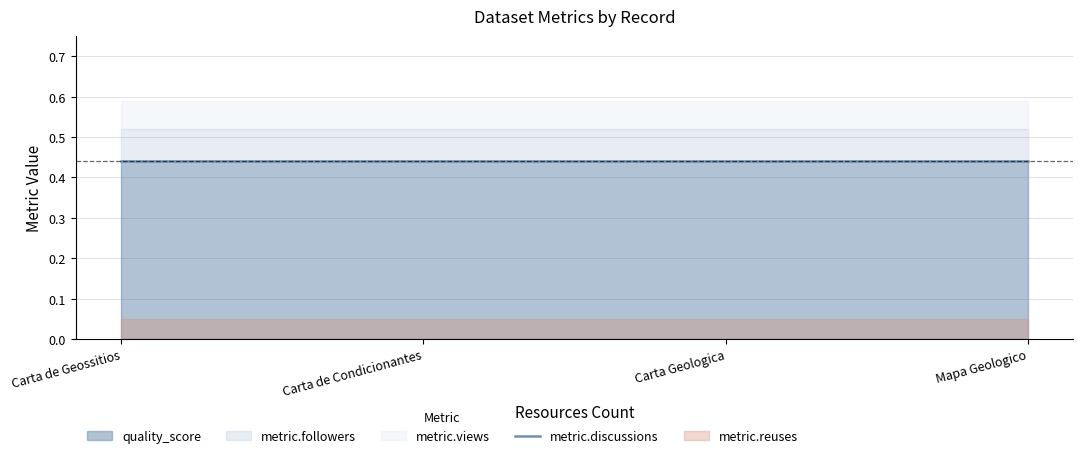

True or false: metric.reuses and metric.discussions cross at least once.

False